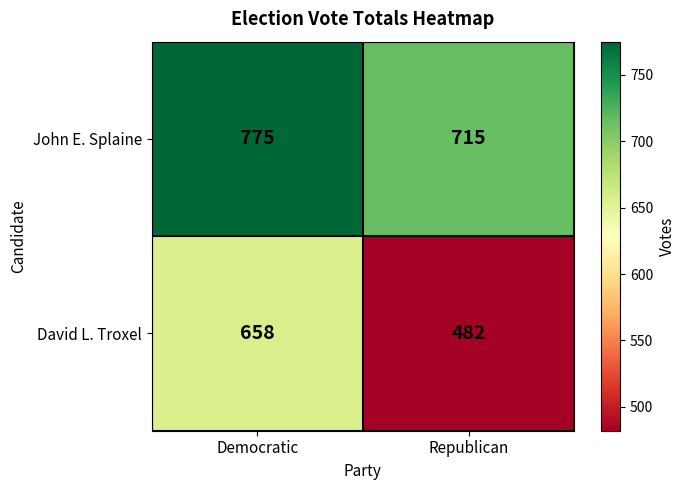

Is it true that John E. Splaine equals 775 at Democratic?

True